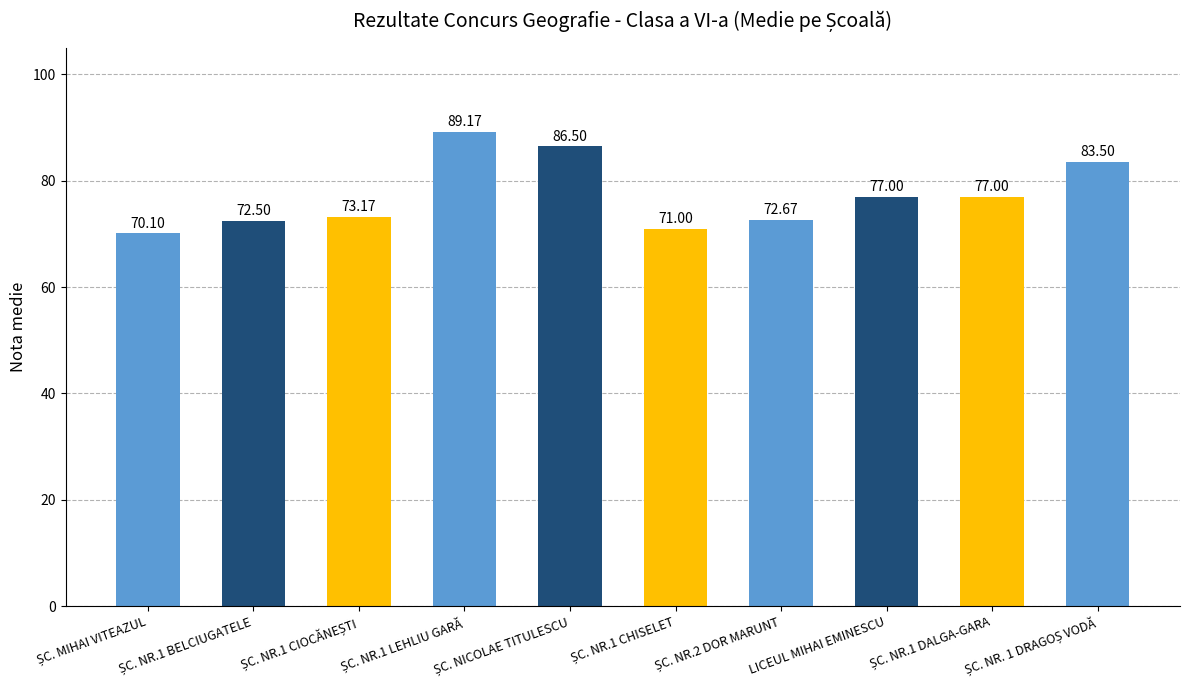

What is the average value?

77.3